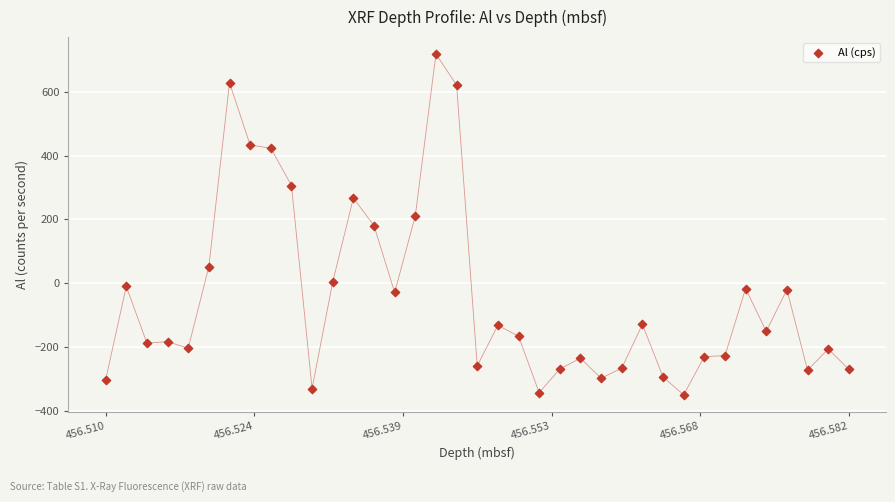

What is the range of Y values (max minus min)?

1068